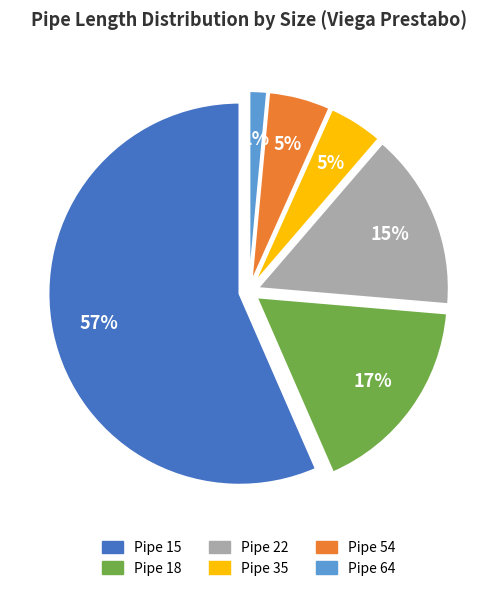

What is the smallest slice in the pie chart?

Pipe 64